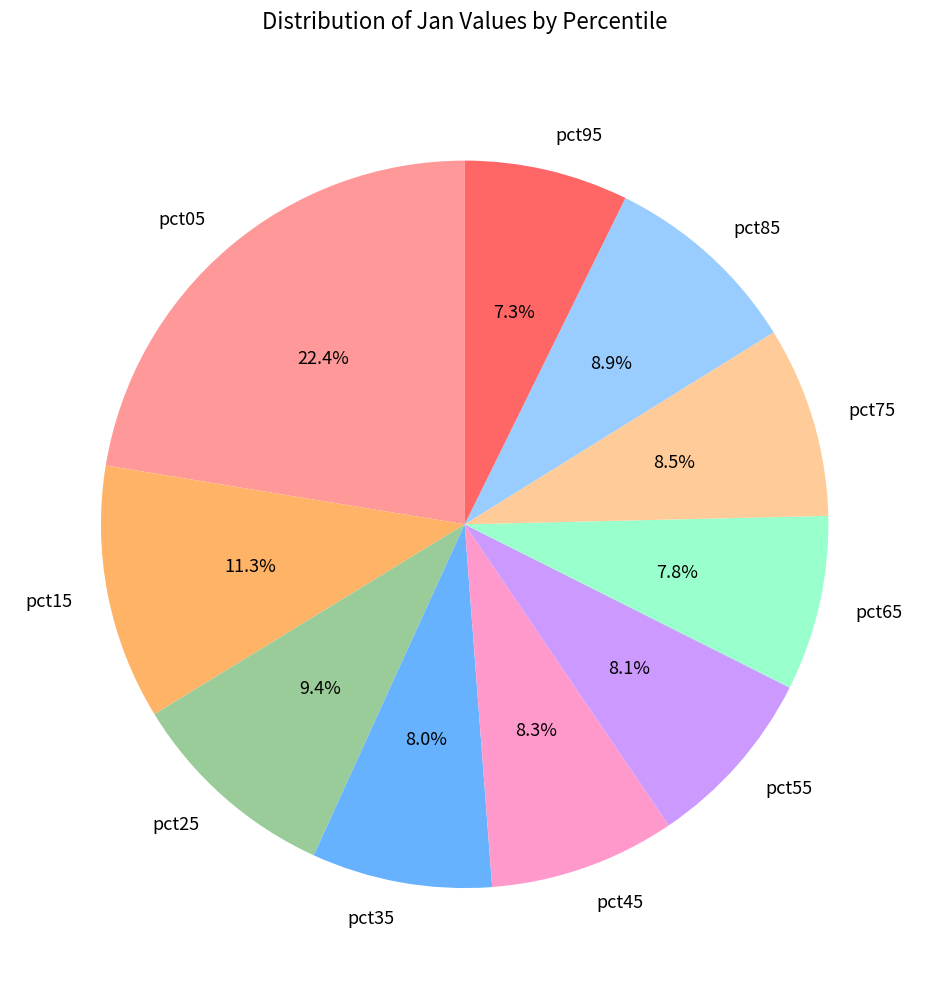

Does pct65 account for over 50% of the chart?

No